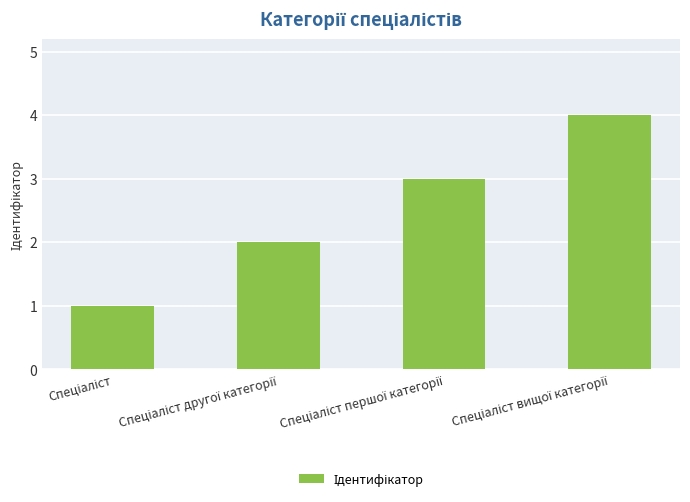

What is the greatest value displayed?

4